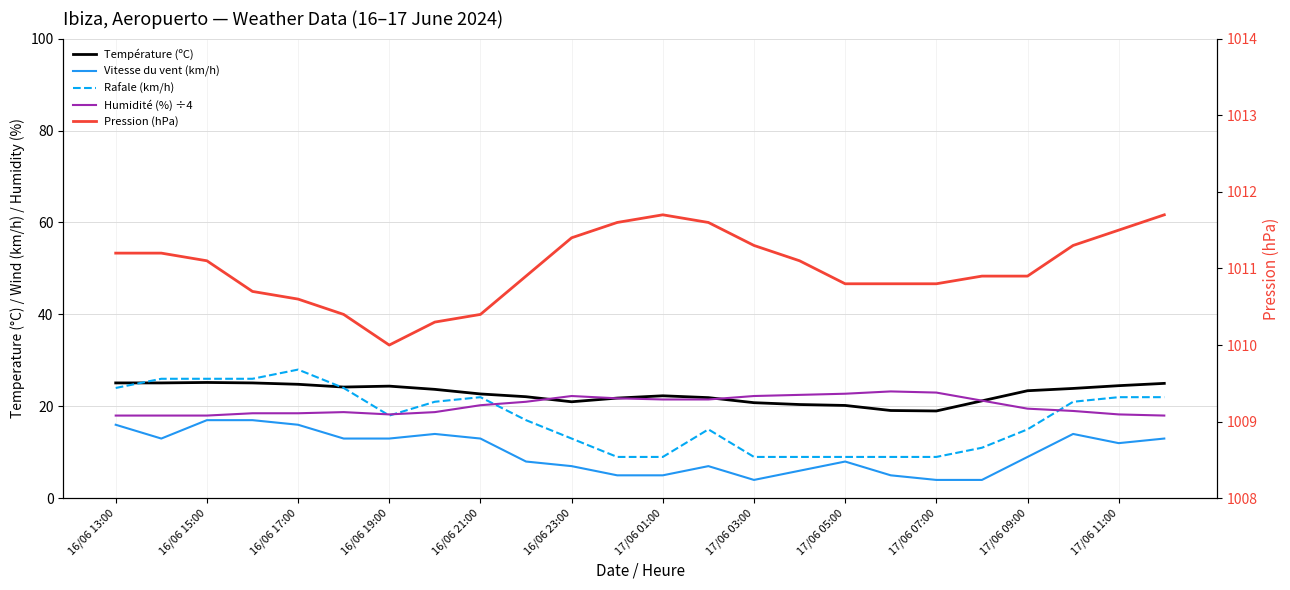

How many lines are shown in the chart?

5